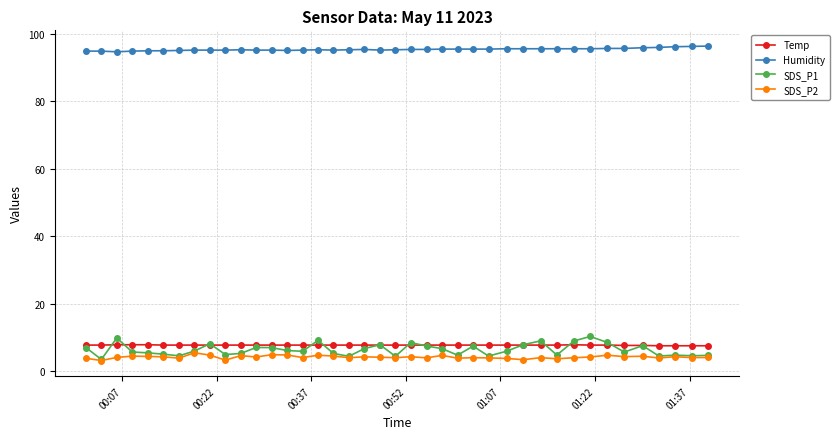

How many Temp values are between 7 and 8?

40